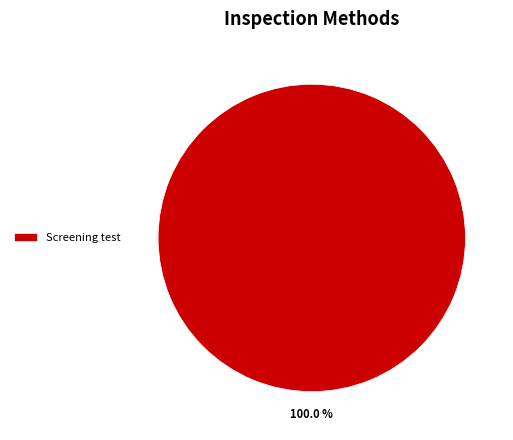

The Screening test slice represents 100% of the pie. True or false?

True